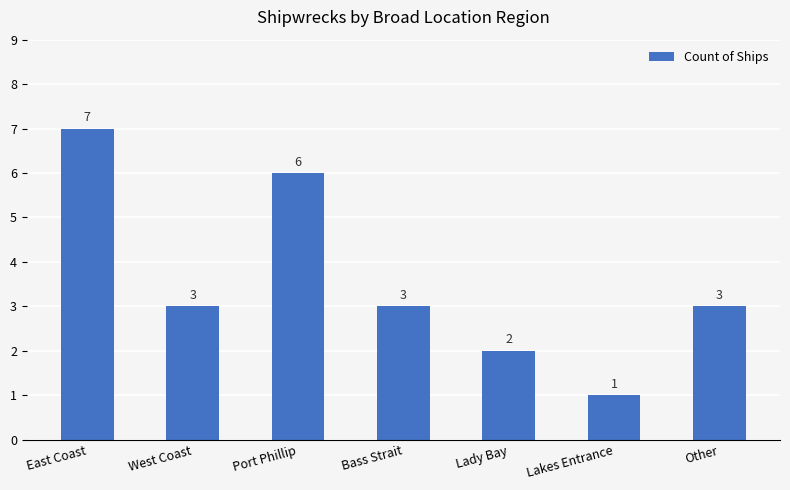

Reading right to left, extract all data points from this chart.

3	1	2	3	6	3	7